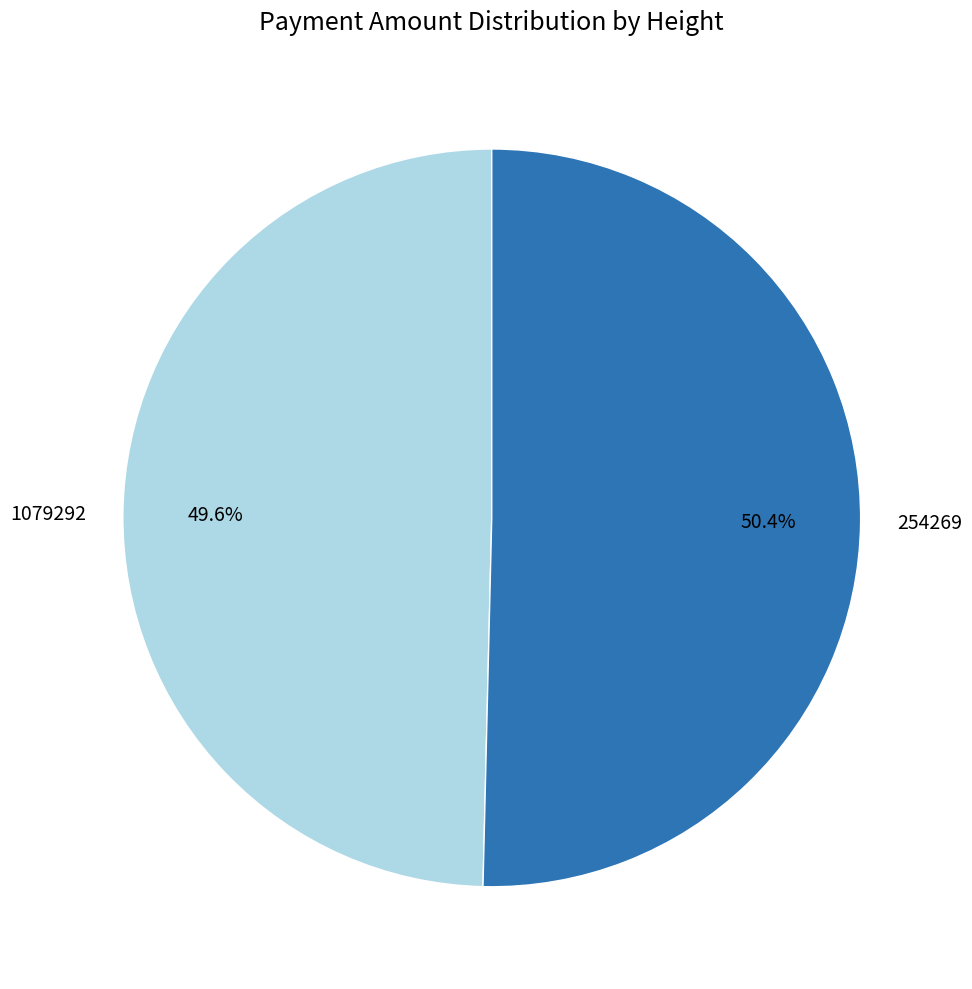

True or false: 254269 accounts for 50% of the total.

True